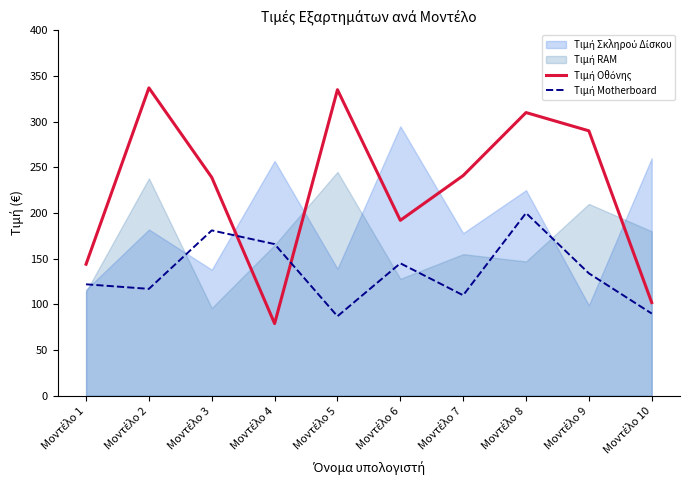

How many values in the Τιμή Οθόνης series exceed 241?

4